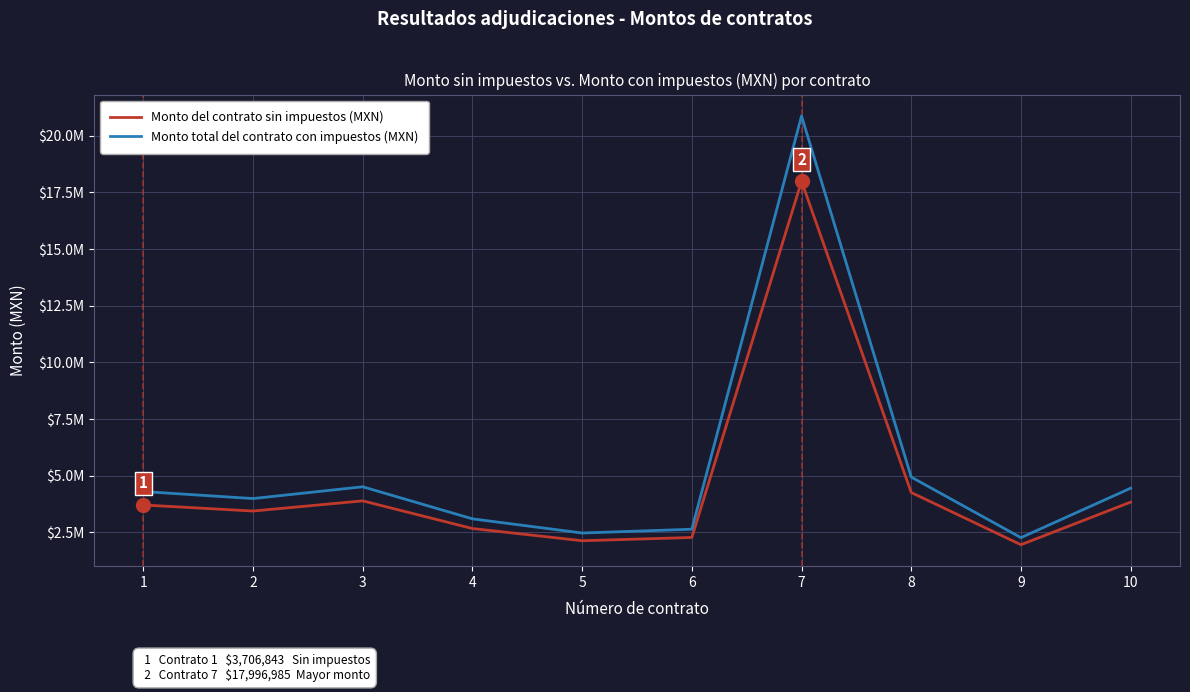

What is the difference between the Monto del contrato sin impuestos (MXN) values at 3 and 2?

447928.1